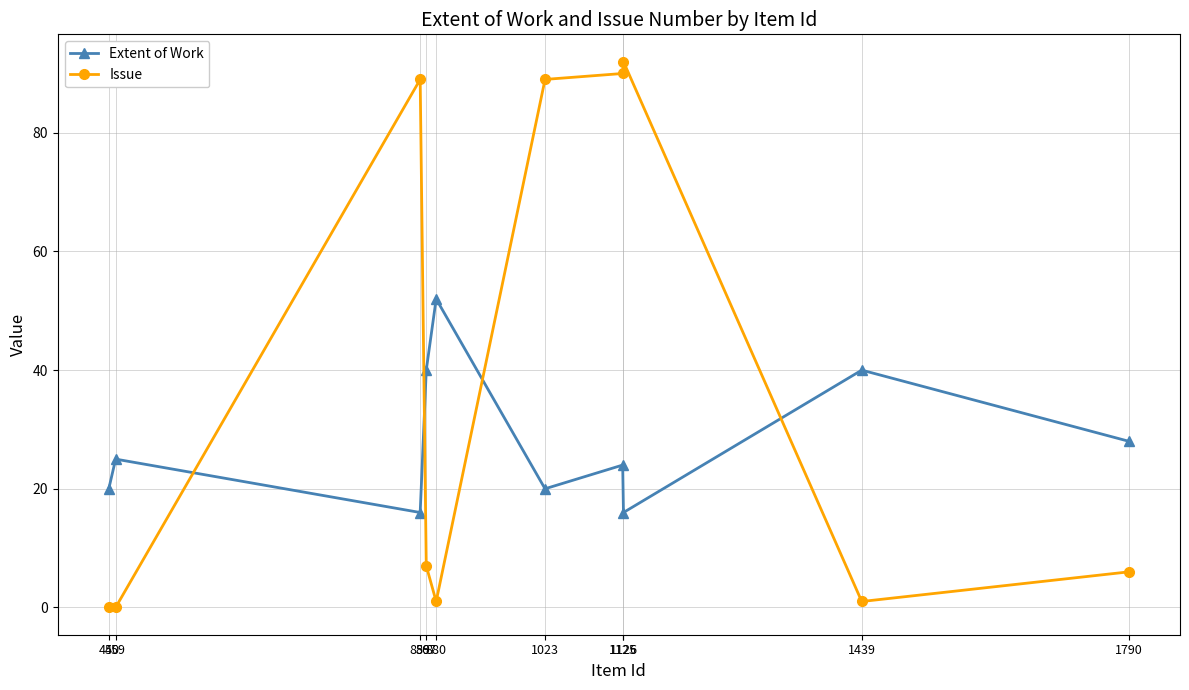

Which series has the widest spread of values?

Issue